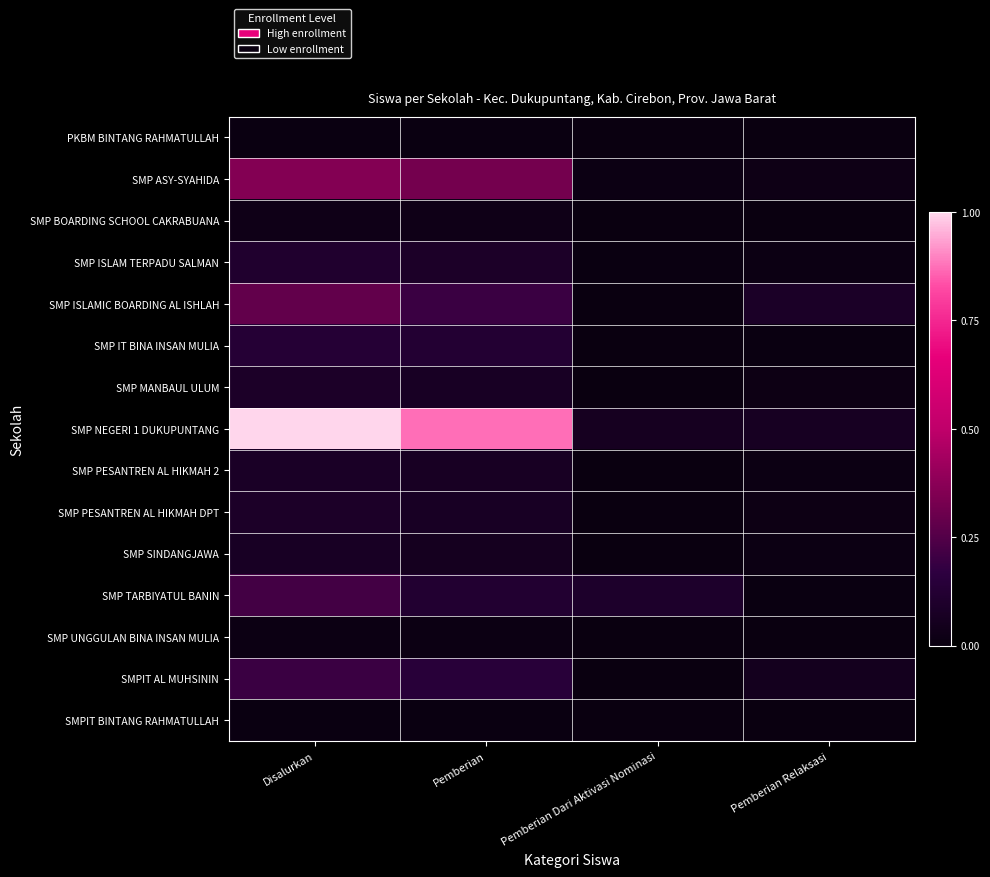

At how many categories does at least one series exceed 0?

4